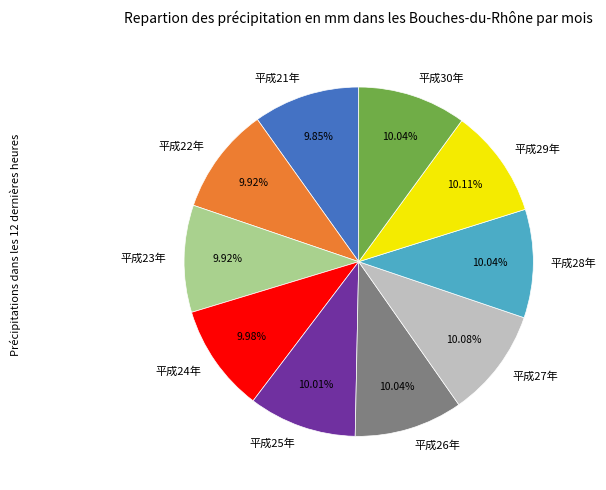

To the nearest percent, what is the average slice percentage?

10%